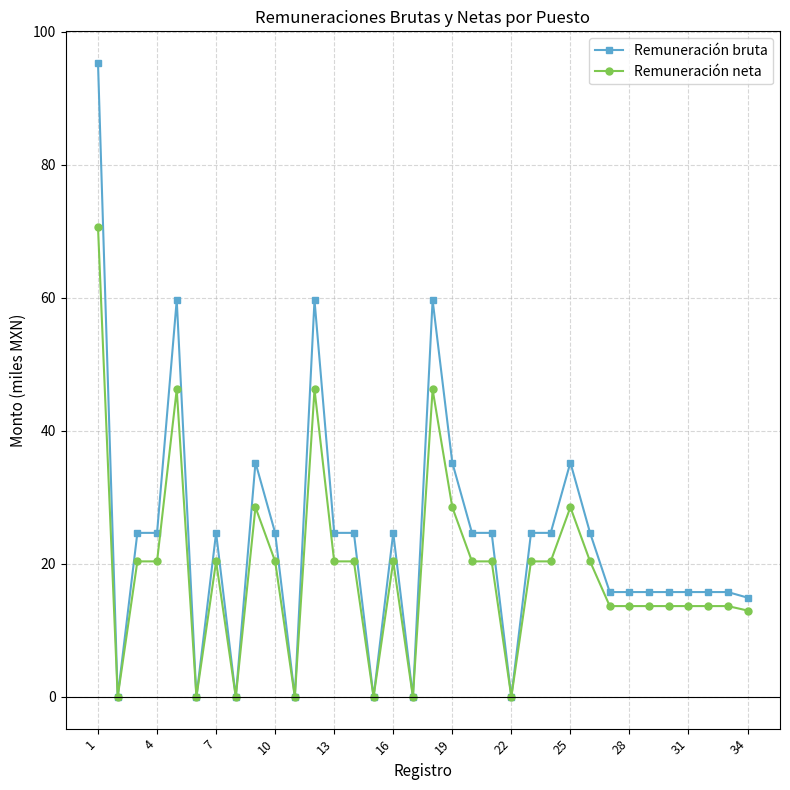

What is the difference between the second highest and second lowest values in the Remuneración neta series?

46.2